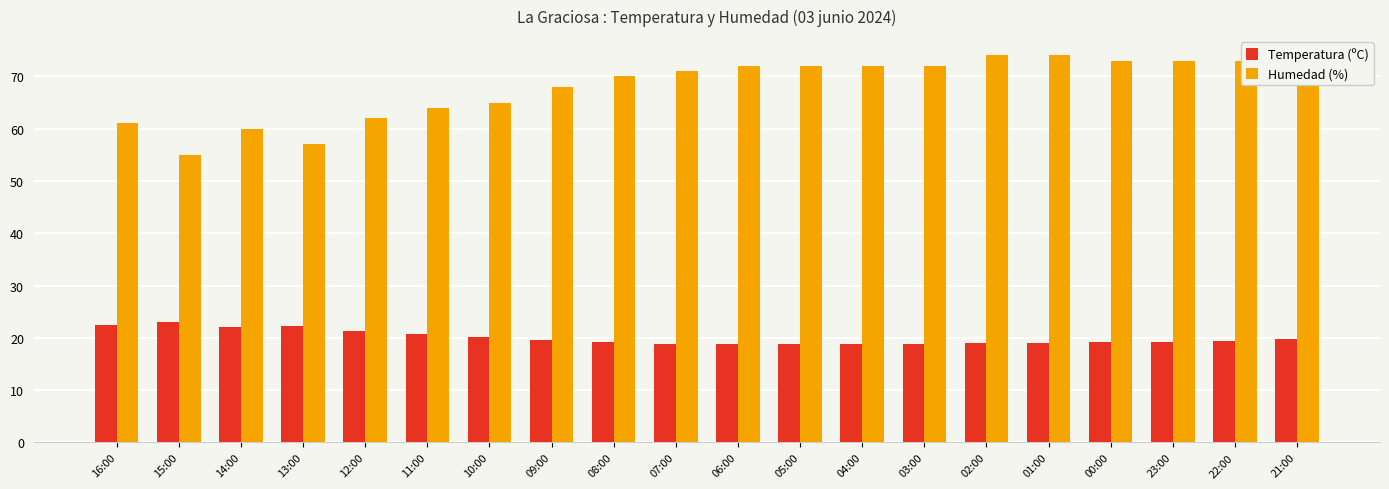

How many bars are there in each group?

2